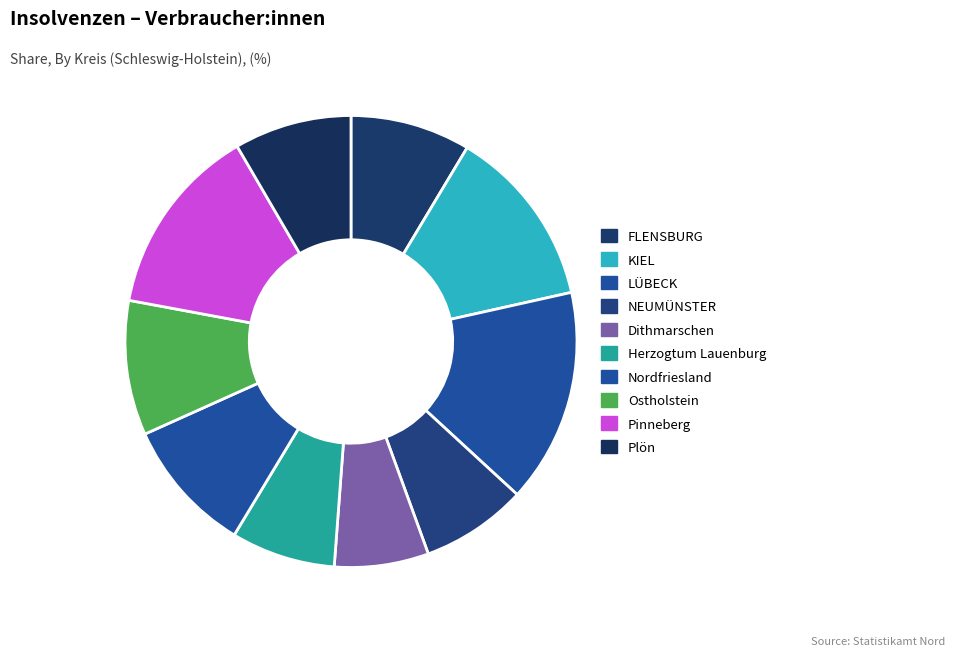

Count the number of slices in the pie.

10